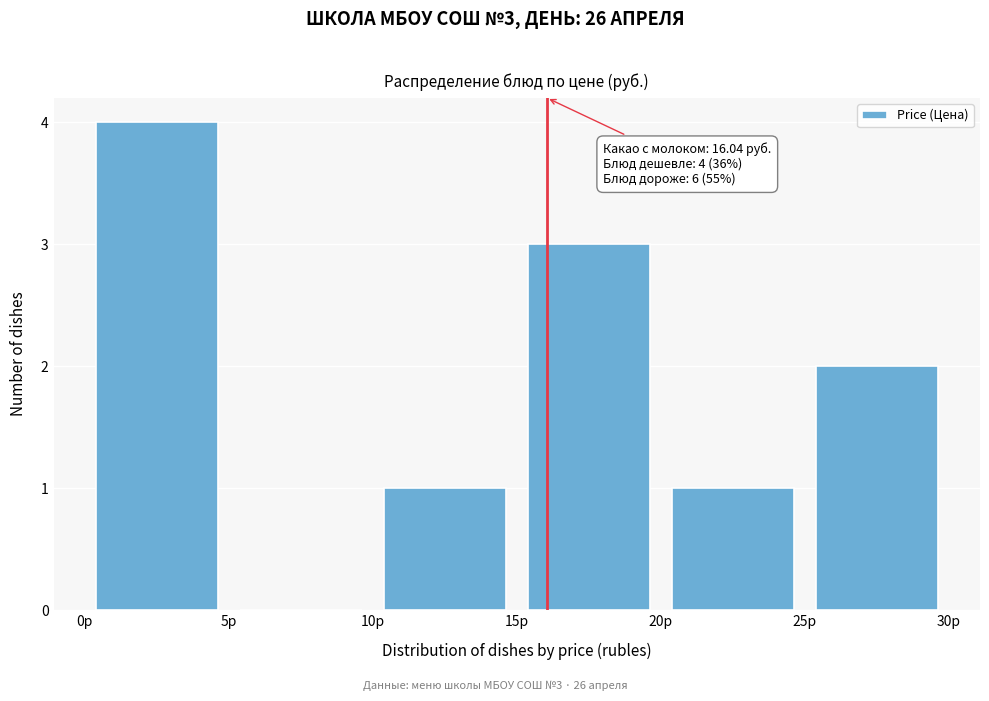

Which range on the x-axis has the tallest bar?

0 to 5